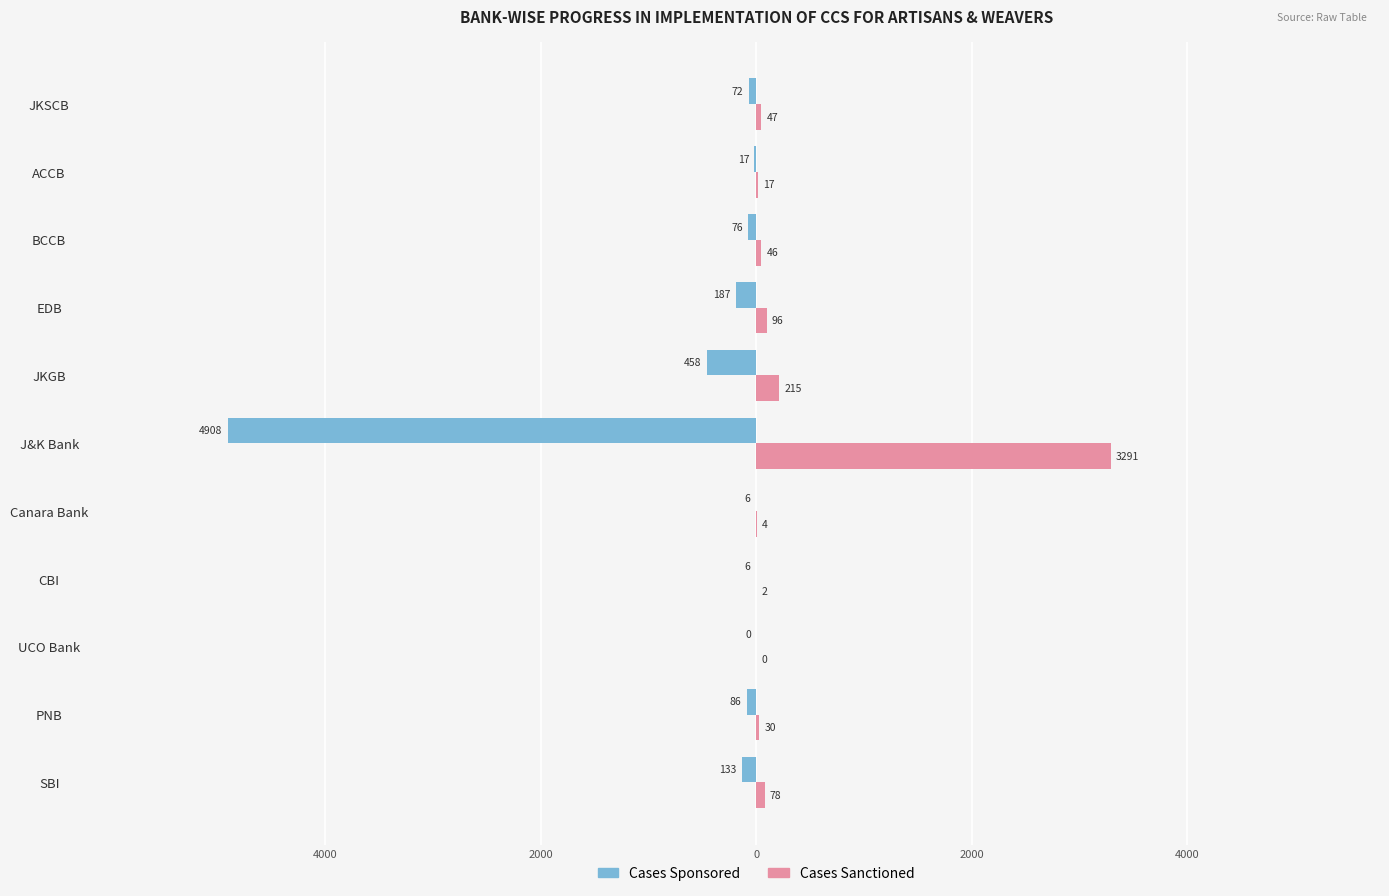

At how many categories does at least one series exceed 1576?

1